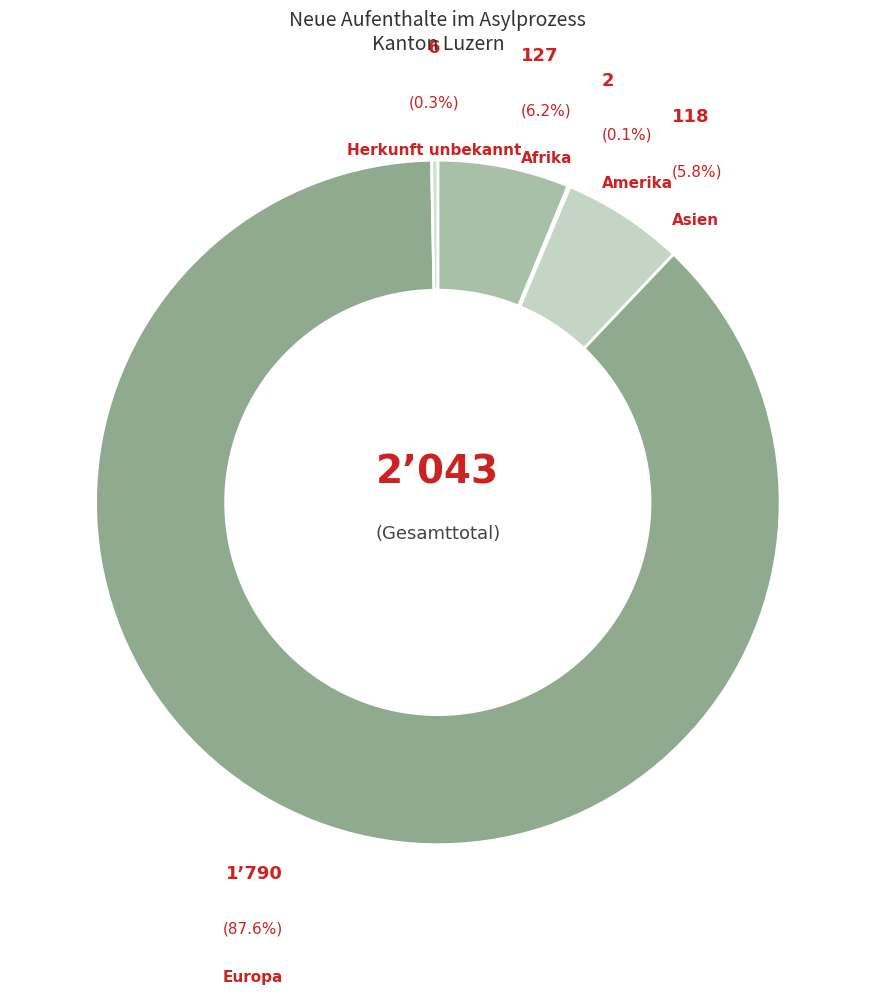

What is the largest slice in the pie chart?

Europa